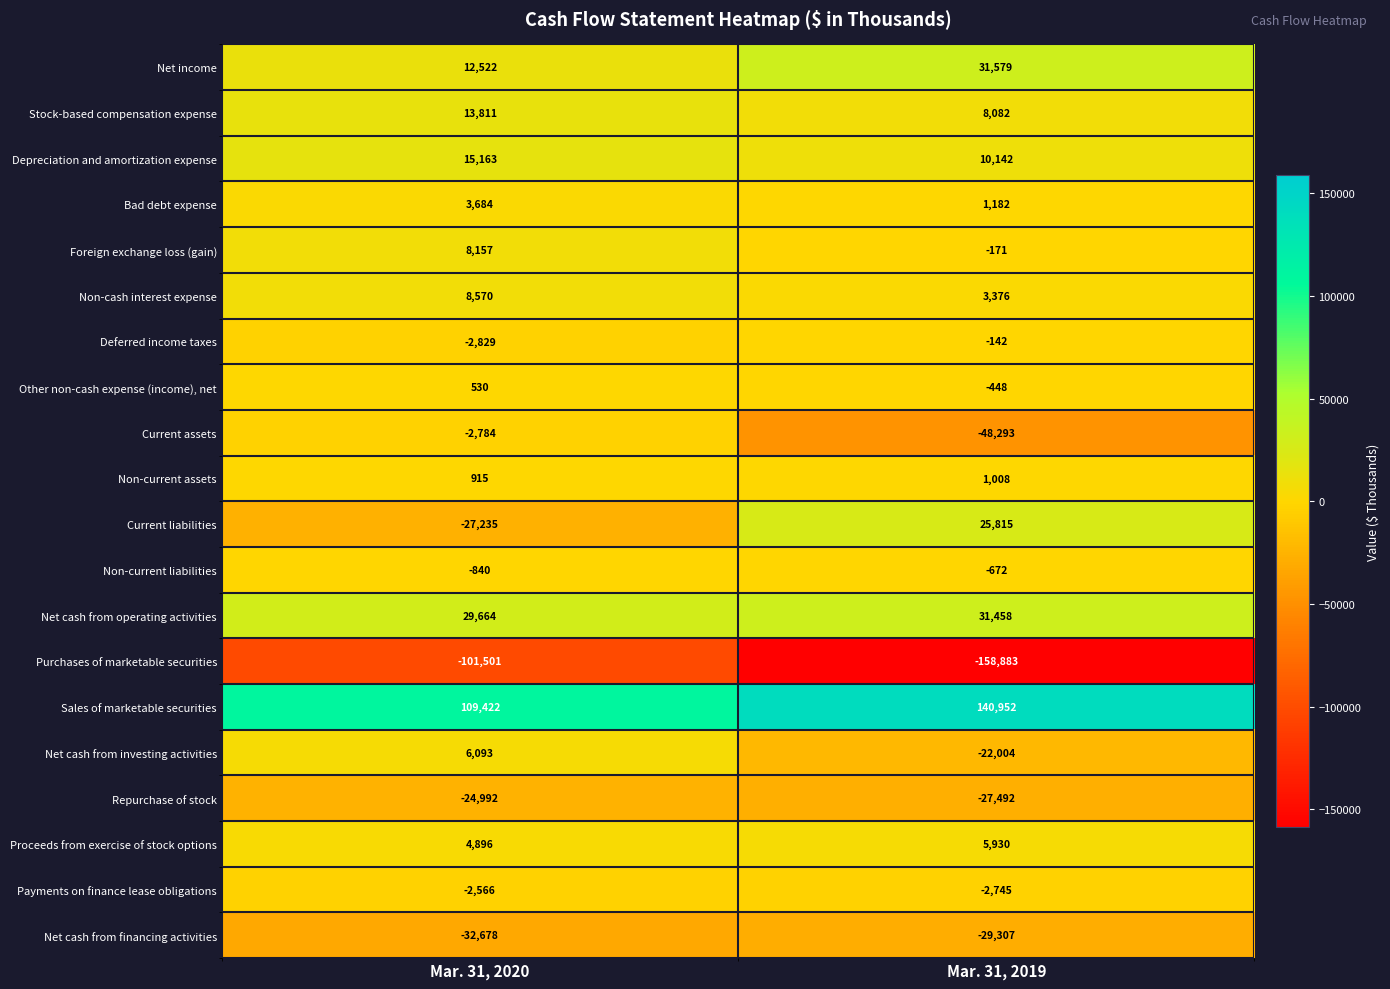

What is the spread (max minus min) of values at Mar. 31, 2020?

210923